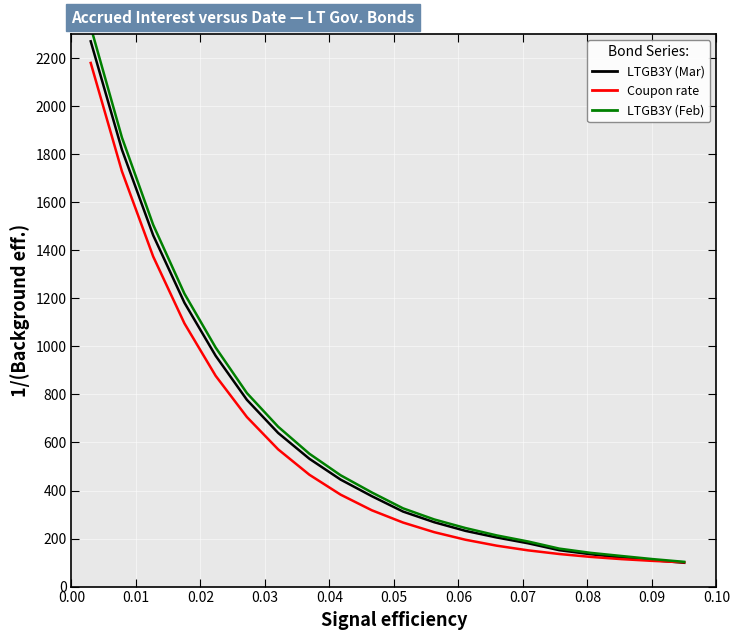

Is this an area chart (filled region under the line)?

No